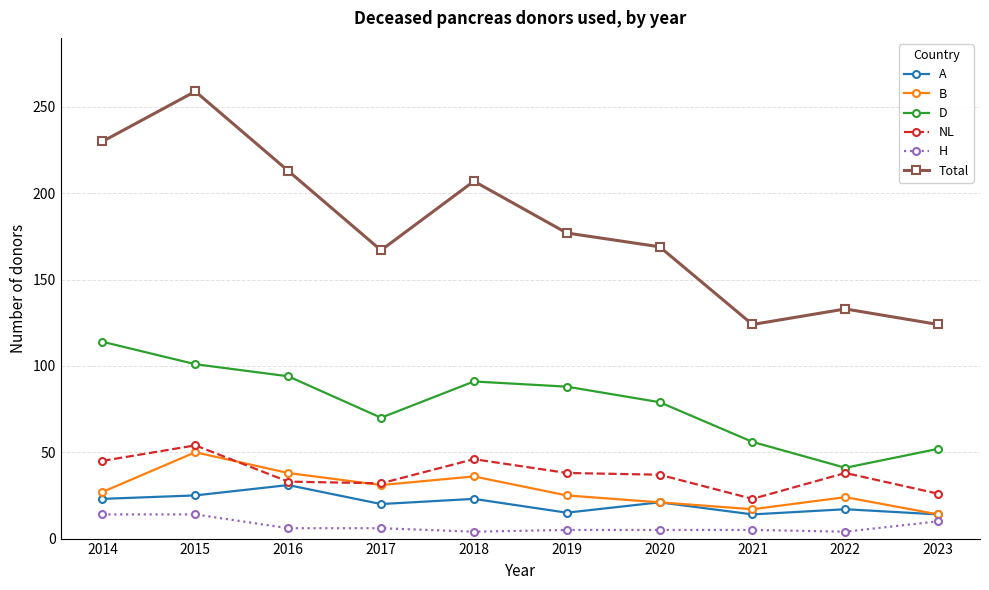

True or false: A and Total intersect in this chart.

False